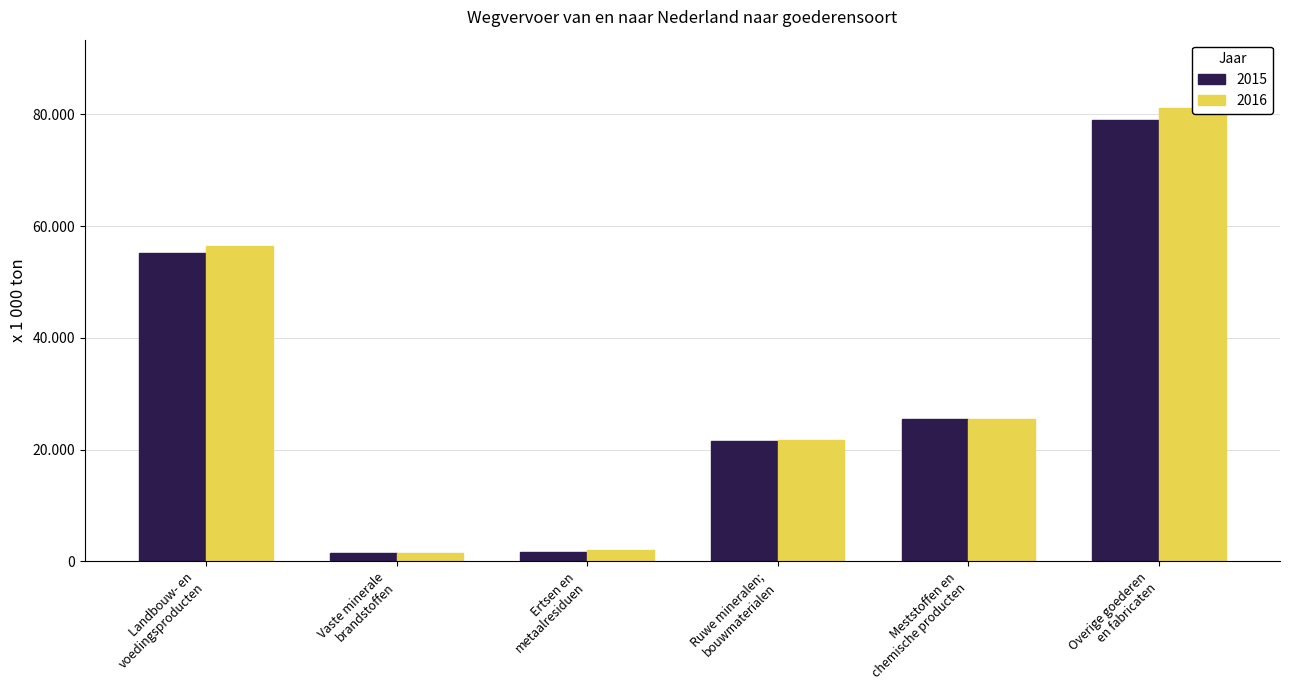

How many series are shown in this chart?

2